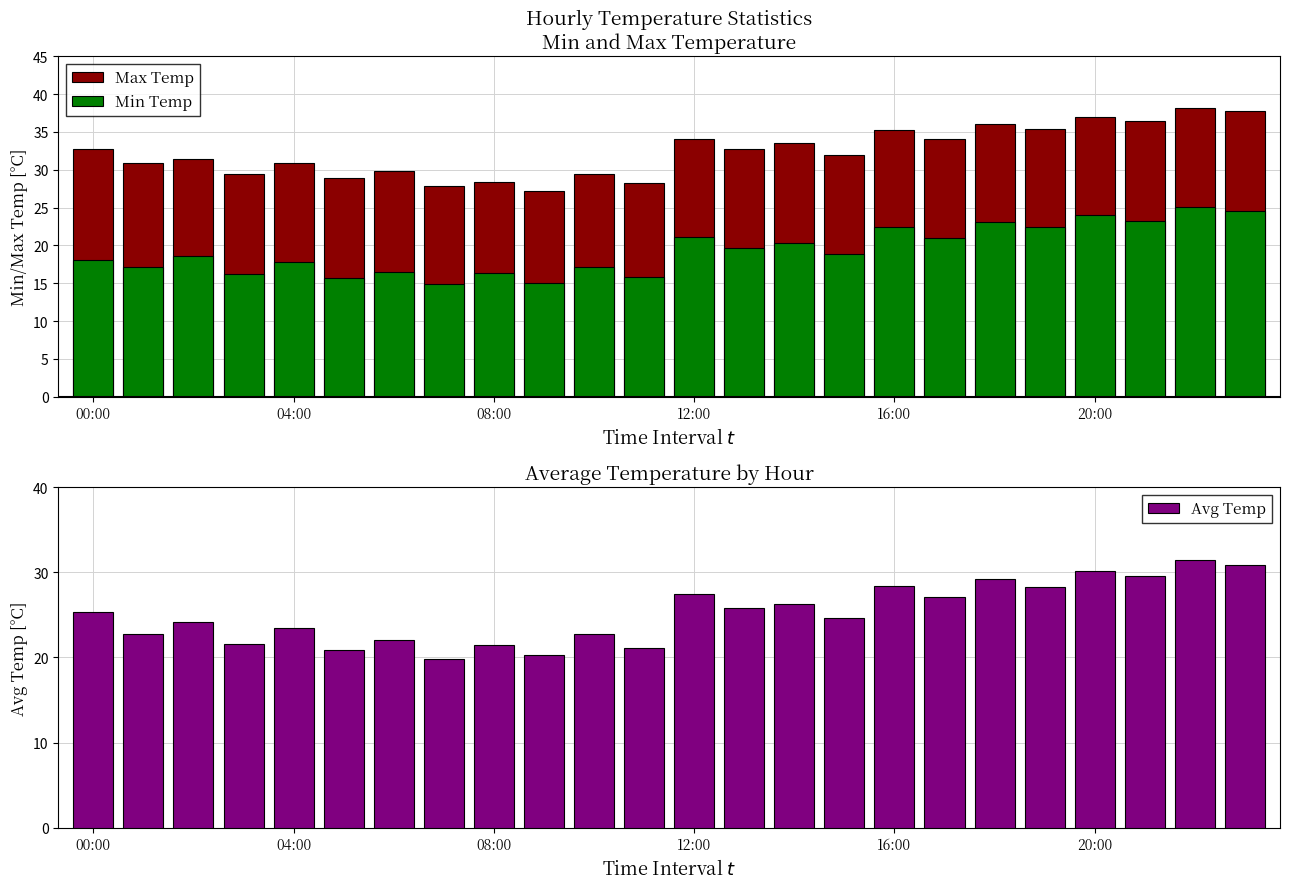

List the series in order of their overall mean, lowest first.

Min Temp, Avg Temp, Max Temp